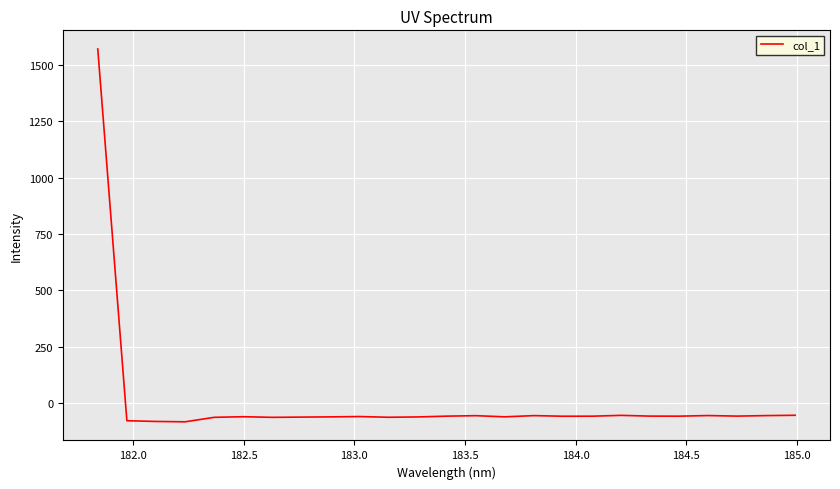

How many values are below -58?

18